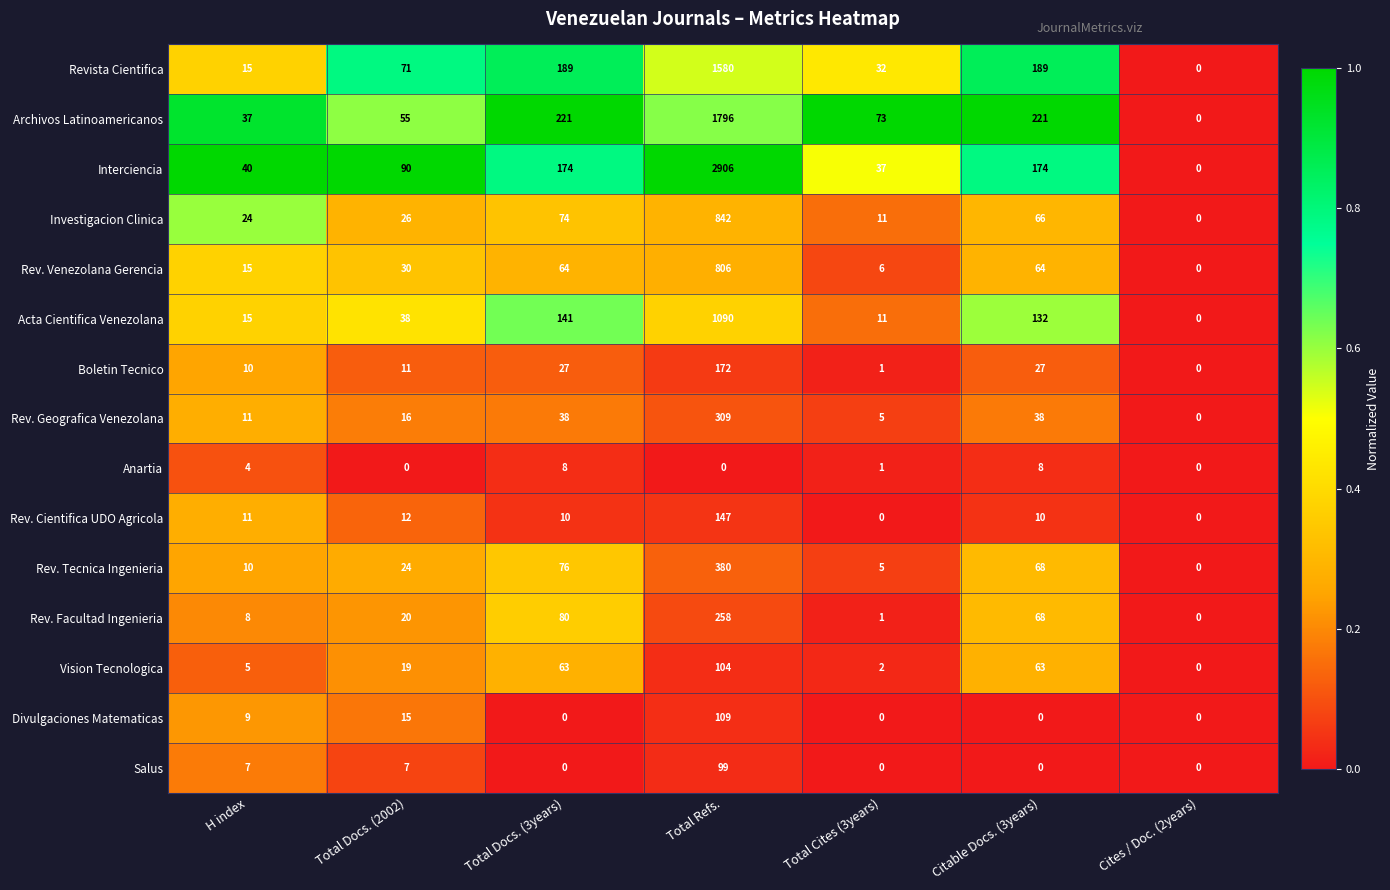

What is the sum of all Acta Cientifica Venezolana values?

1427